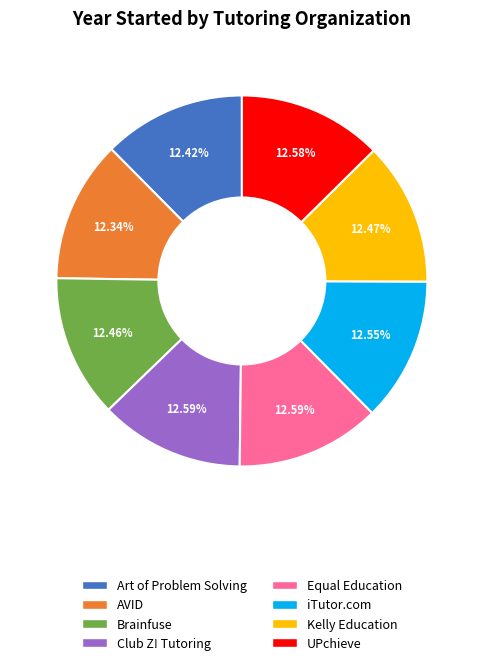

To the nearest percent, what percentage of the pie is Equal Education?

13%